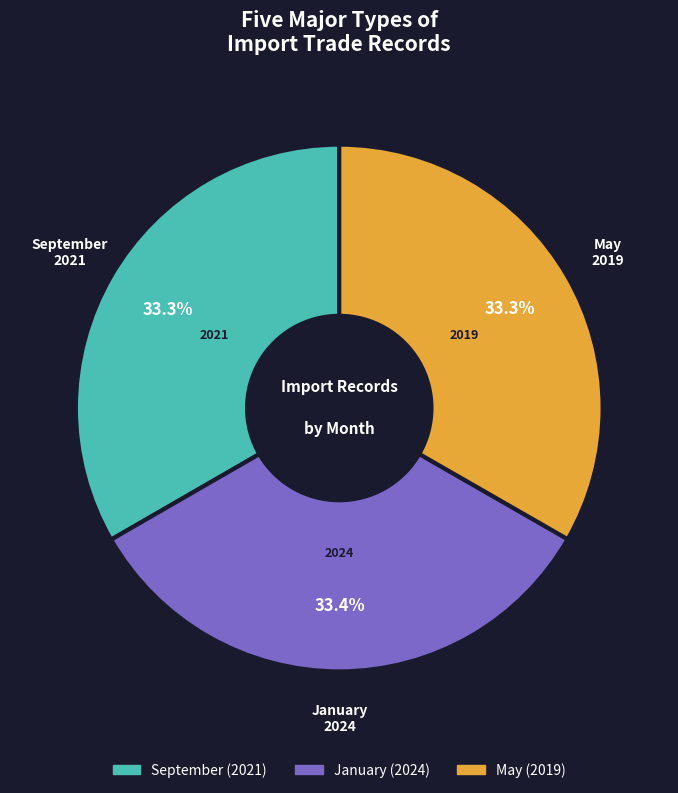

Is it true that May is 47% of the pie?

False